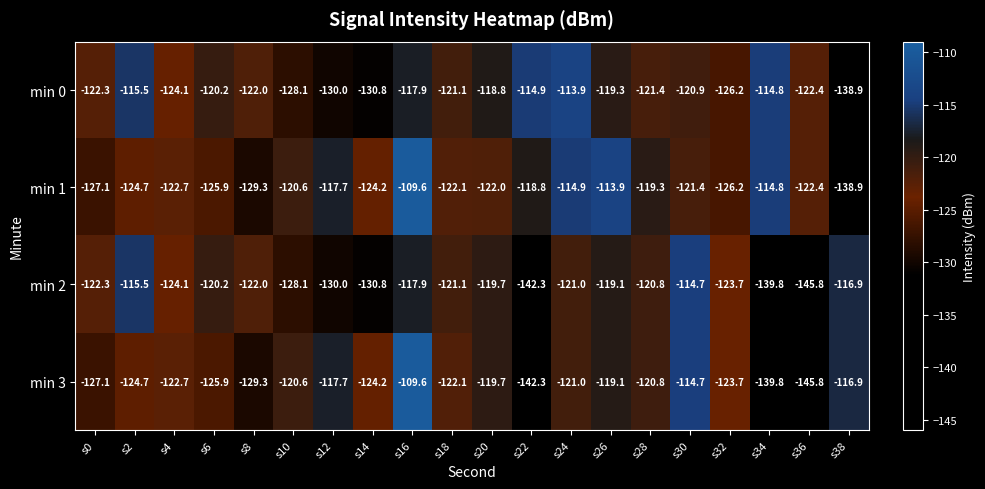

Which series changed the most between s4 and s36?

min 3